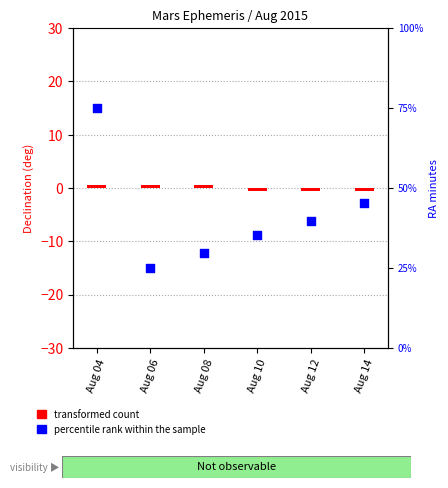

Which series reaches the minimum Y coordinate?

transformed count